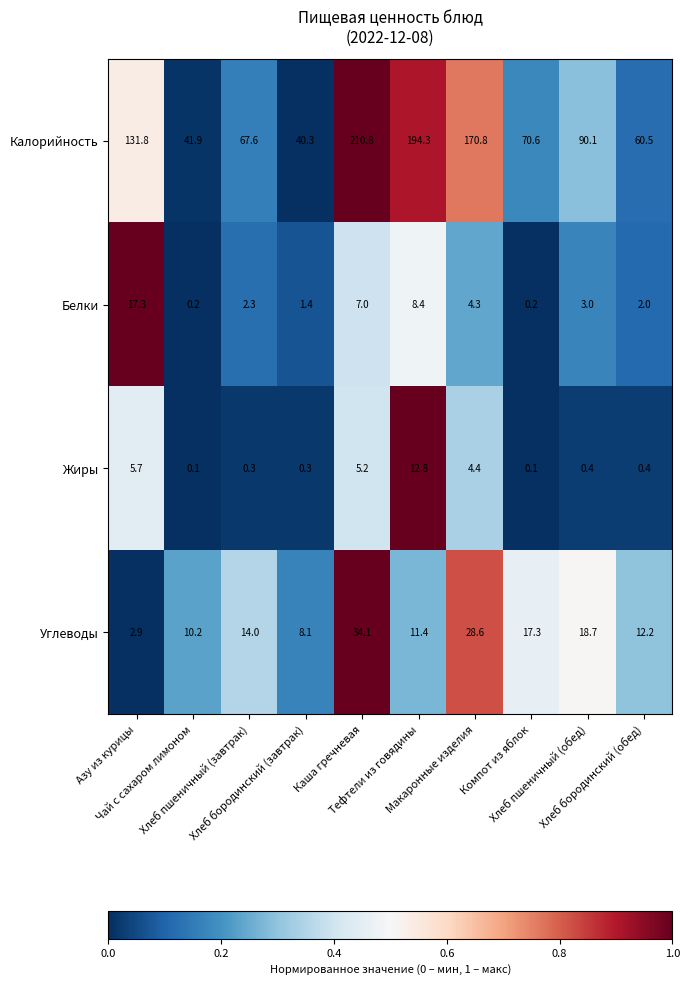

List the series in order of their peak value, highest first.

Калорийность, Углеводы, Белки, Жиры